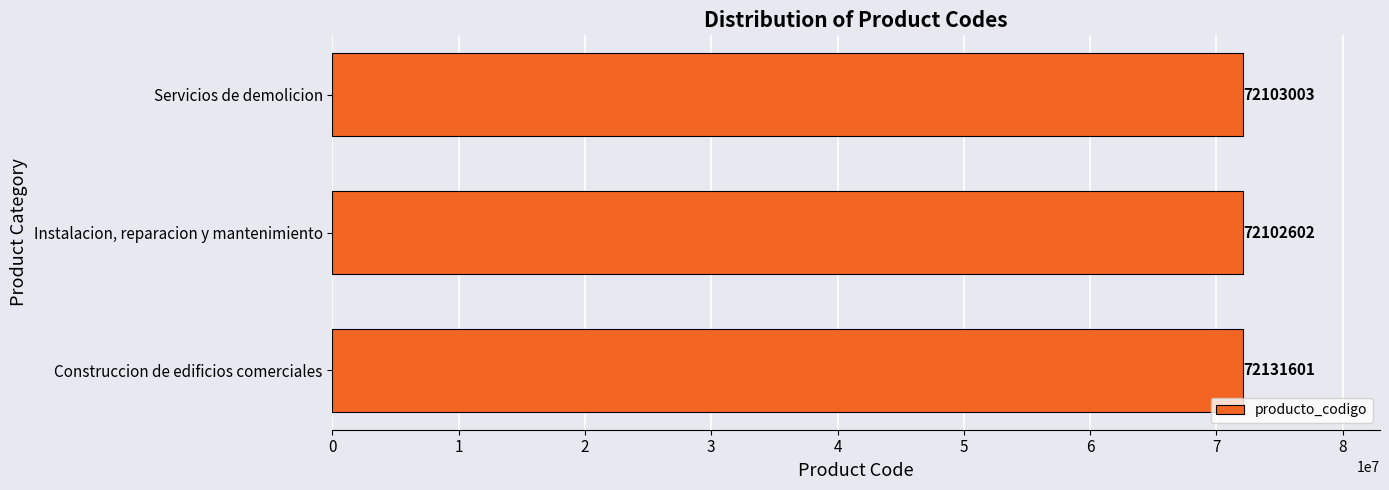

At which label is the value closest to 72117101?

Servicios de demolicion